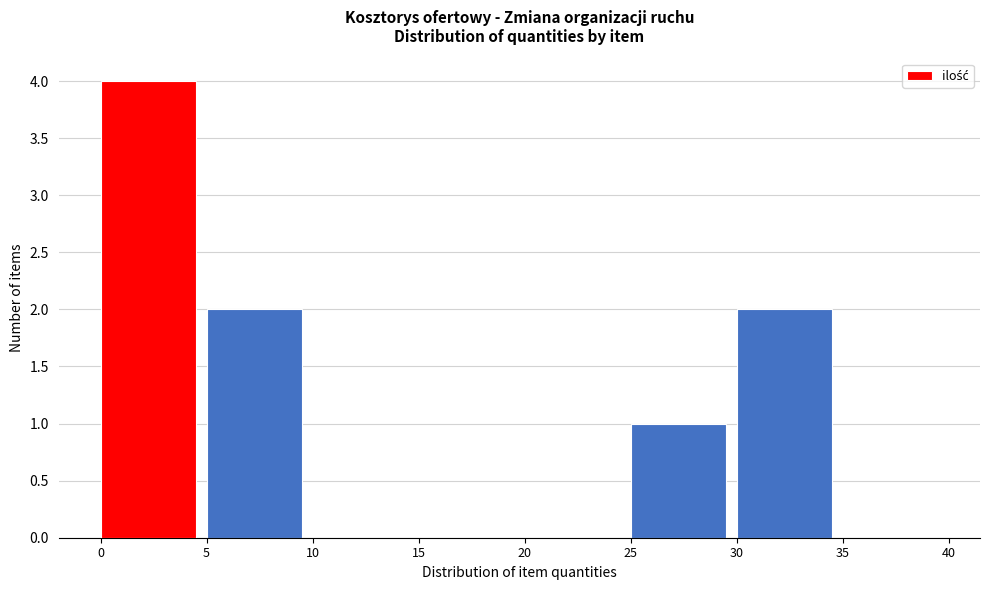

How tall is the bar that spans 30 to 35 on the x-axis? The values are not printed on the chart, so give them approximately, as read against the axis.

2